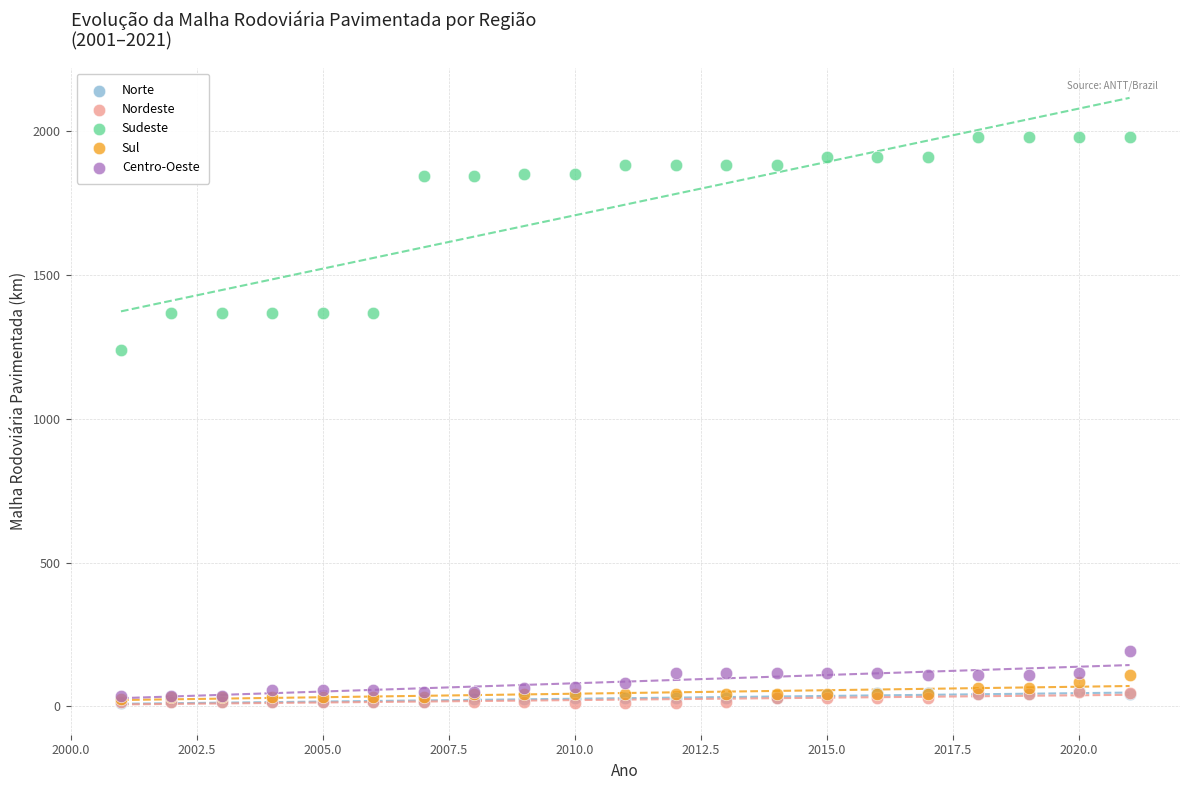

Which series has the largest Y range (max minus min)?

Sudeste